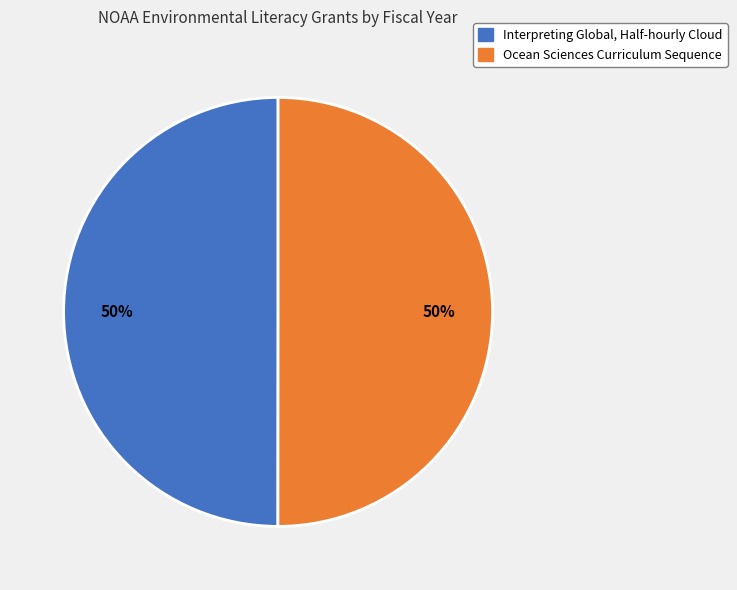

Approximately how many times larger is the value at Interpreting Global, Half-hourly Cloud compared to Ocean Sciences Curriculum Sequence?

1.0